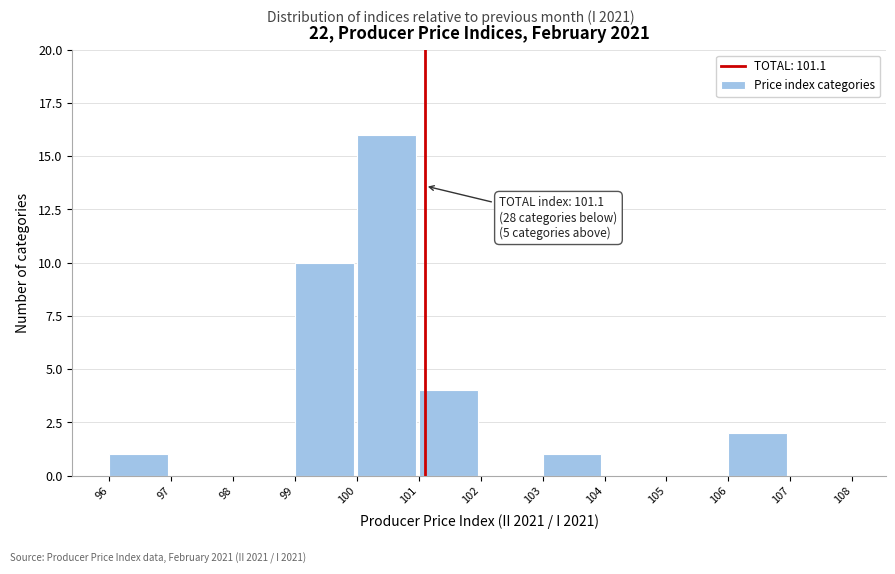

Which range on the x-axis has the tallest bar?

100 to 101